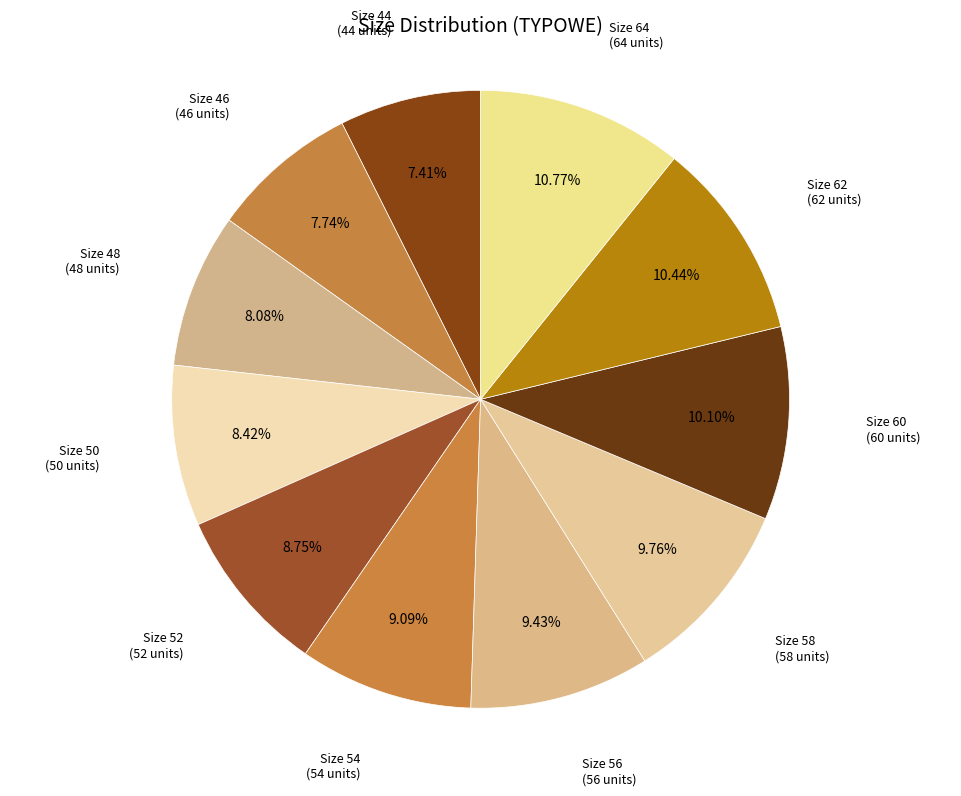

Count the number of slices in the pie.

11